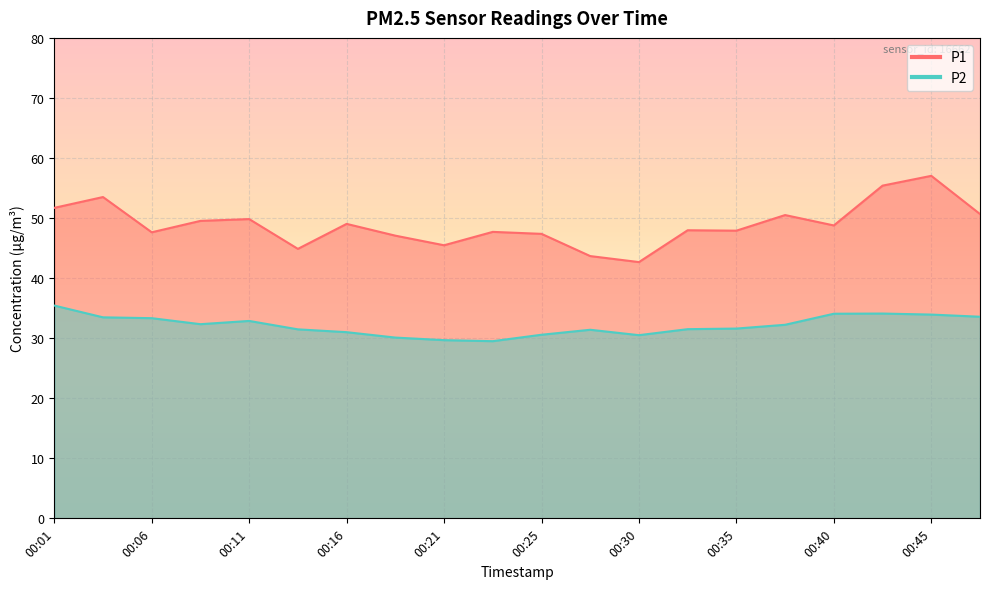

True or false: P2 and P1 cross at least once.

False